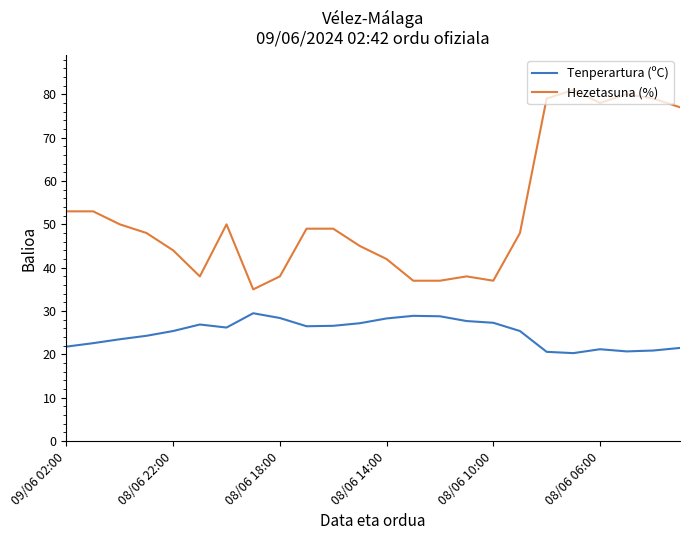

What is the difference between the maximum and minimum values in the Hezetasuna (%) series?

46.0